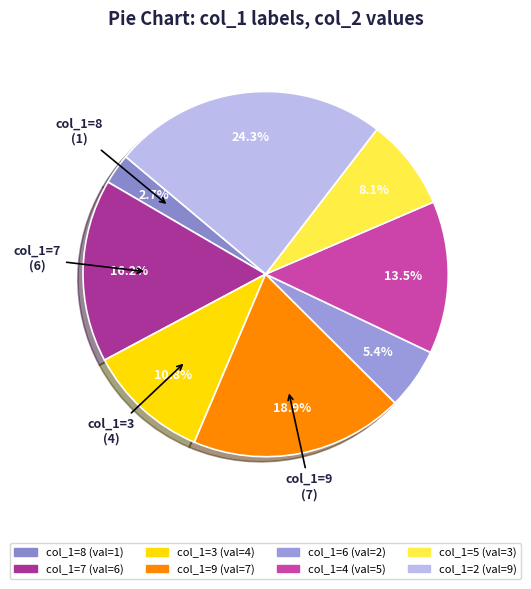

Count the number of slices in the pie.

8